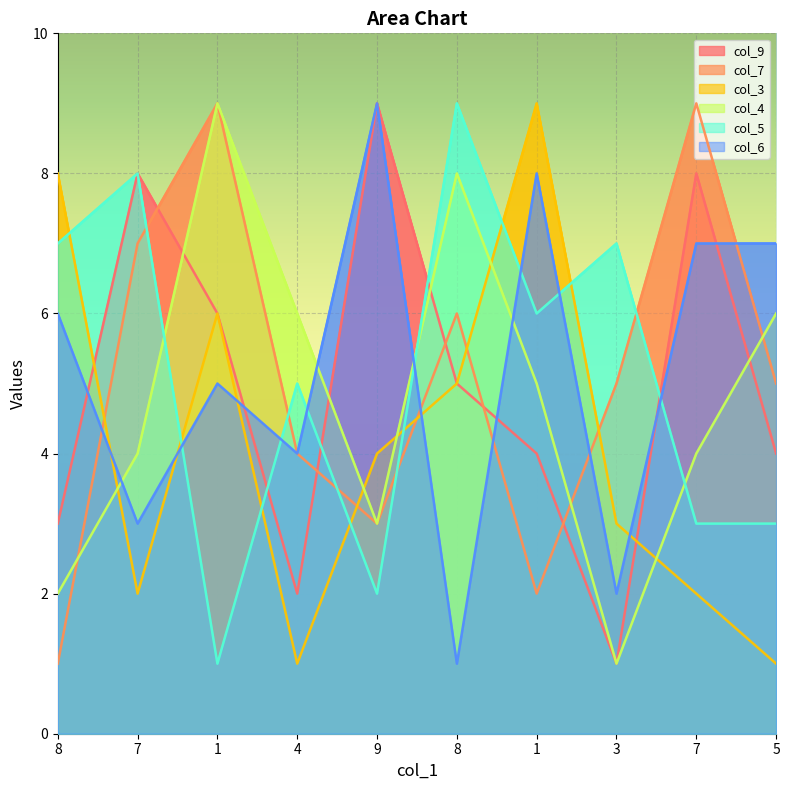

How many col_5 values are between 3 and 7?

6